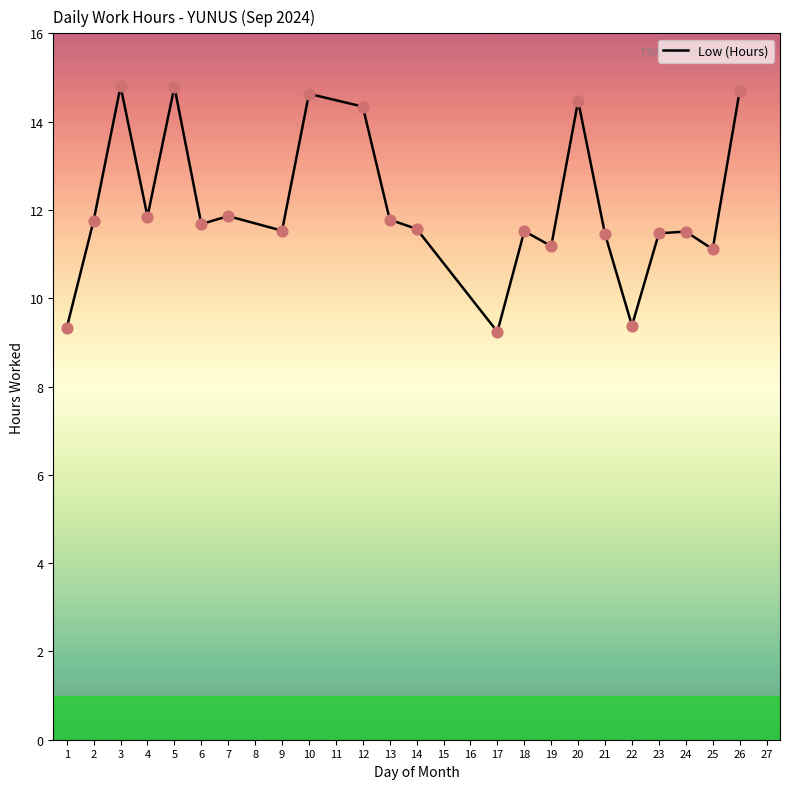

Between 25 and 7, which is larger?

7